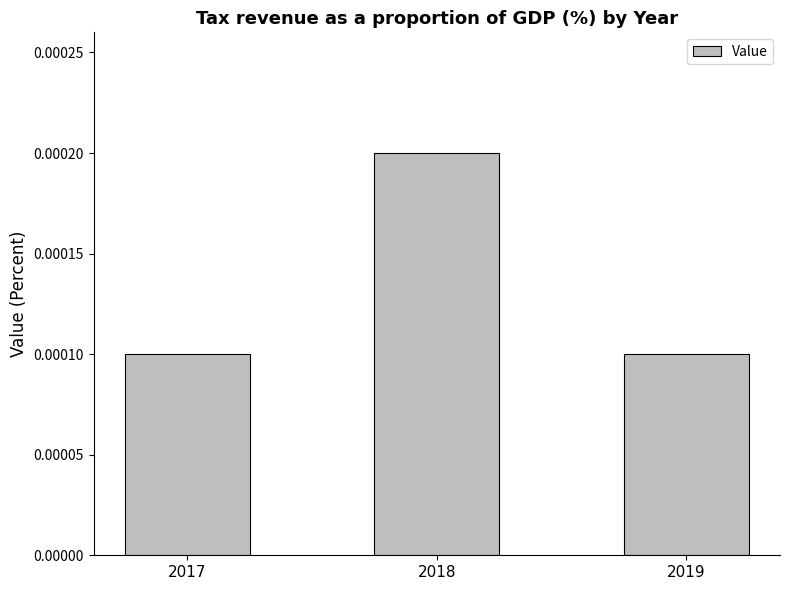

At which category does the chart reach its peak across all series?

2018